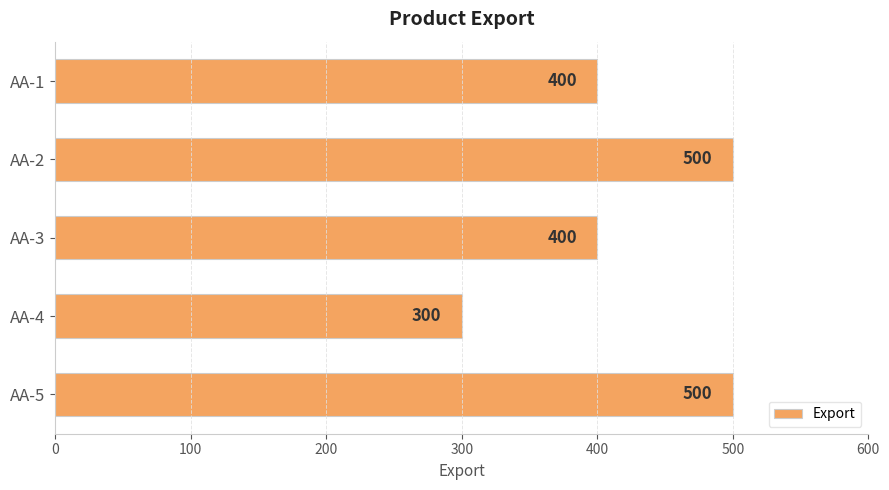

What is the value of the 3rd bar from the top?

400